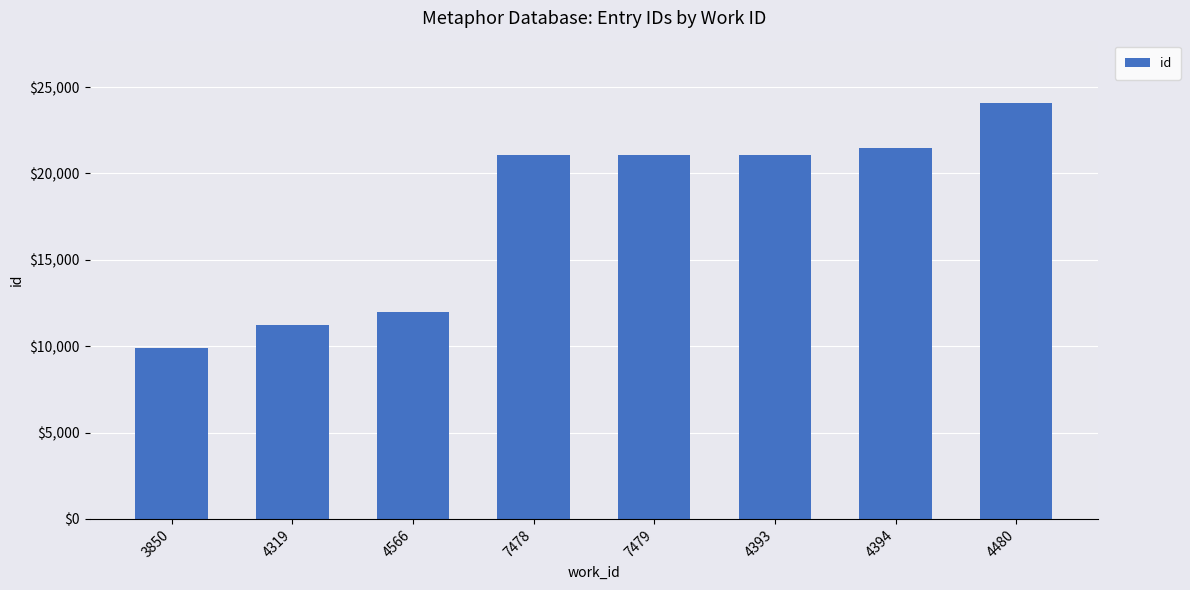

Between 4319 and 3850, which is larger?

4319